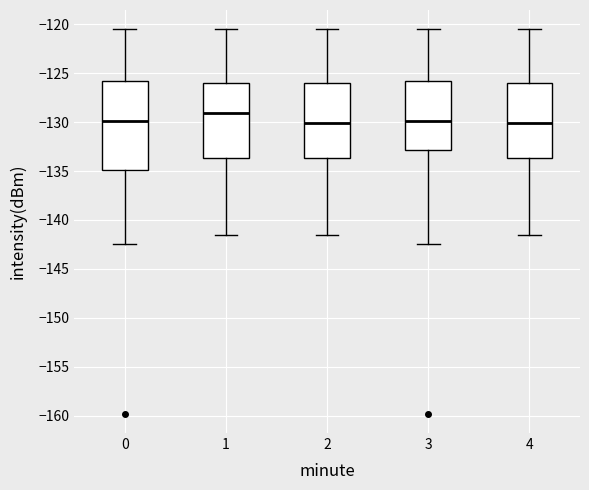

Reading left to right, transcribe this box plot: for each box, give where its median line is, the range the box spans, and where its two whiskers end, as read against the y-axis. The values are not printed on the chart, so give them approximately, as read against the axis.

0: median -130.0, box -135.0 to -126.0, whiskers -142.5 to -120.5
1: median -129.0, box -133.5 to -126.0, whiskers -141.5 to -120.5
2: median -130.0, box -133.5 to -126.0, whiskers -141.5 to -120.5
3: median -130.0, box -133.0 to -126.0, whiskers -142.5 to -120.5
4: median -130.0, box -133.5 to -126.0, whiskers -141.5 to -120.5